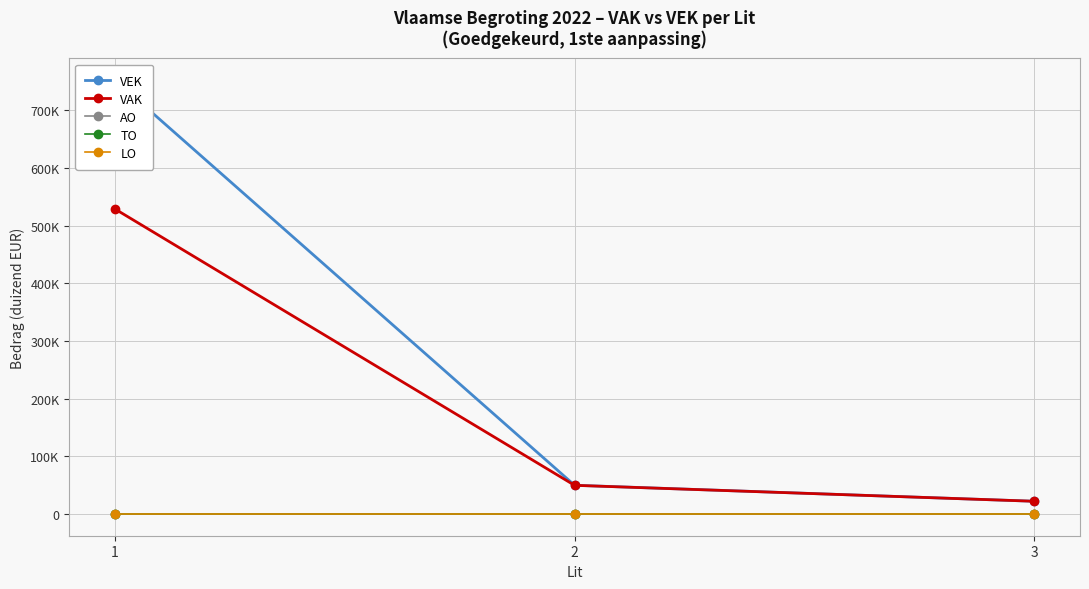

Where is LO nearest to the value 0?

1